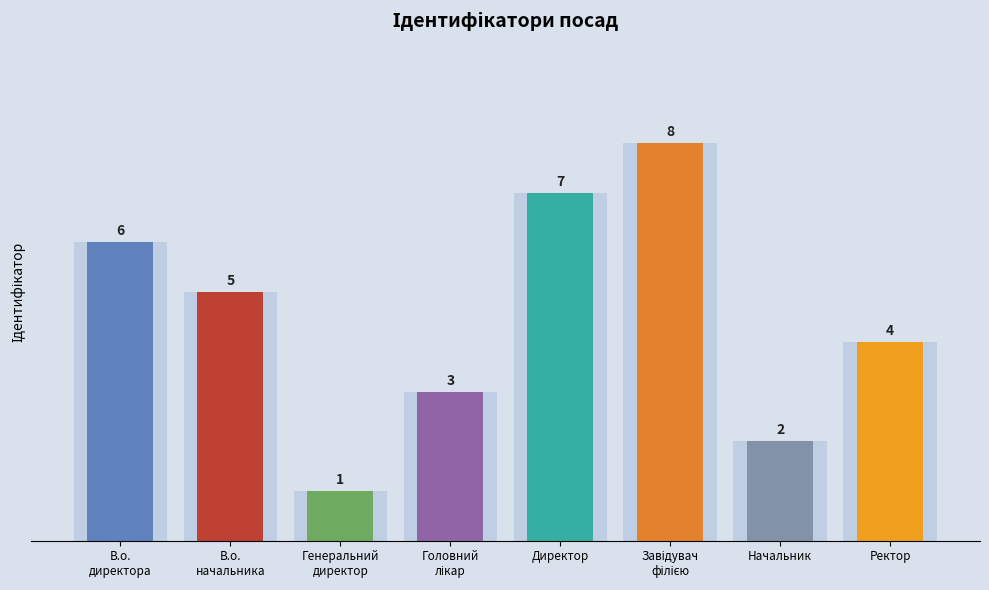

Which has a higher value, Директор or Завідувач філією?

Завідувач філією